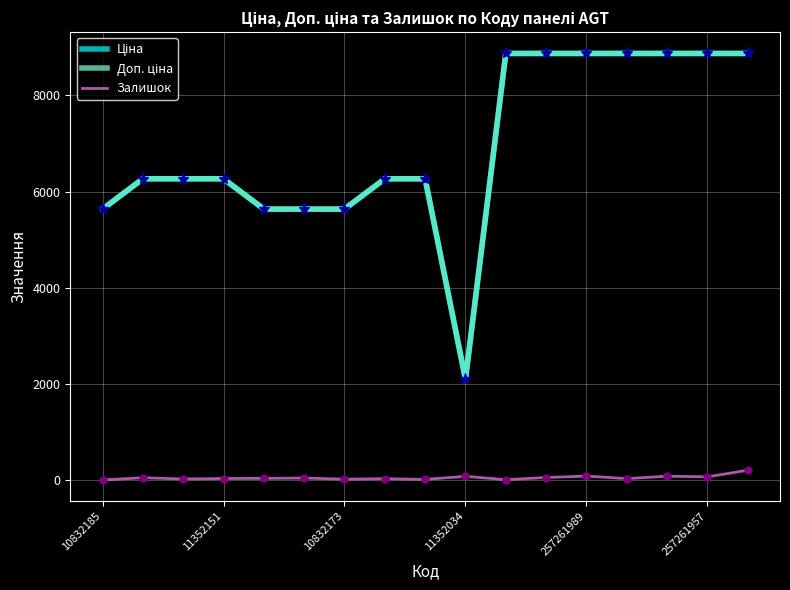

What is the greatest value displayed?

8874.6